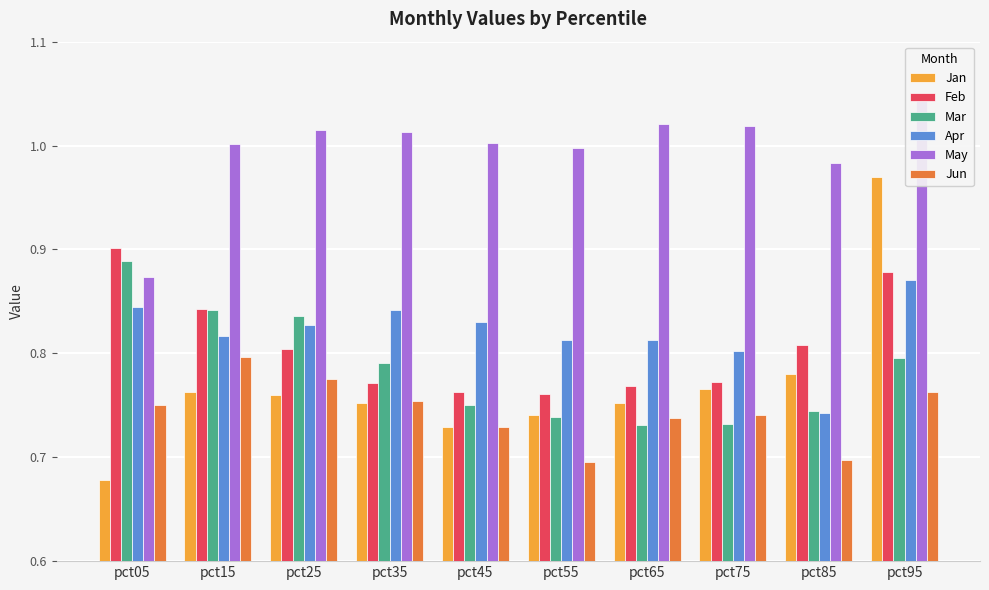

What is the difference between the maximum and minimum values in the Mar series?

0.2